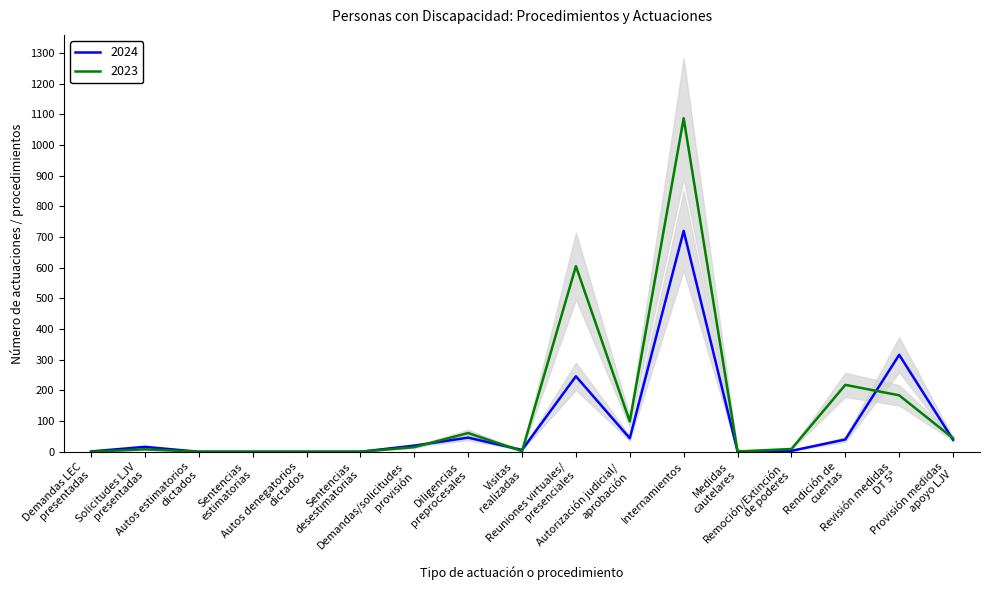

Which series has the widest spread of values?

2023